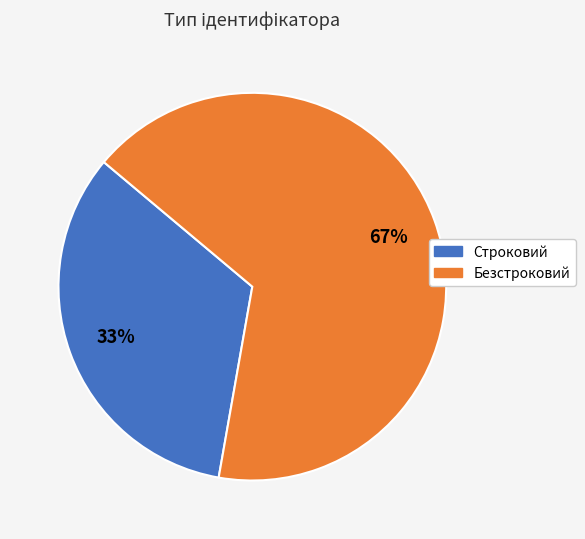

To the nearest percent, what is the combined percentage of Безстроковий and Строковий?

100%